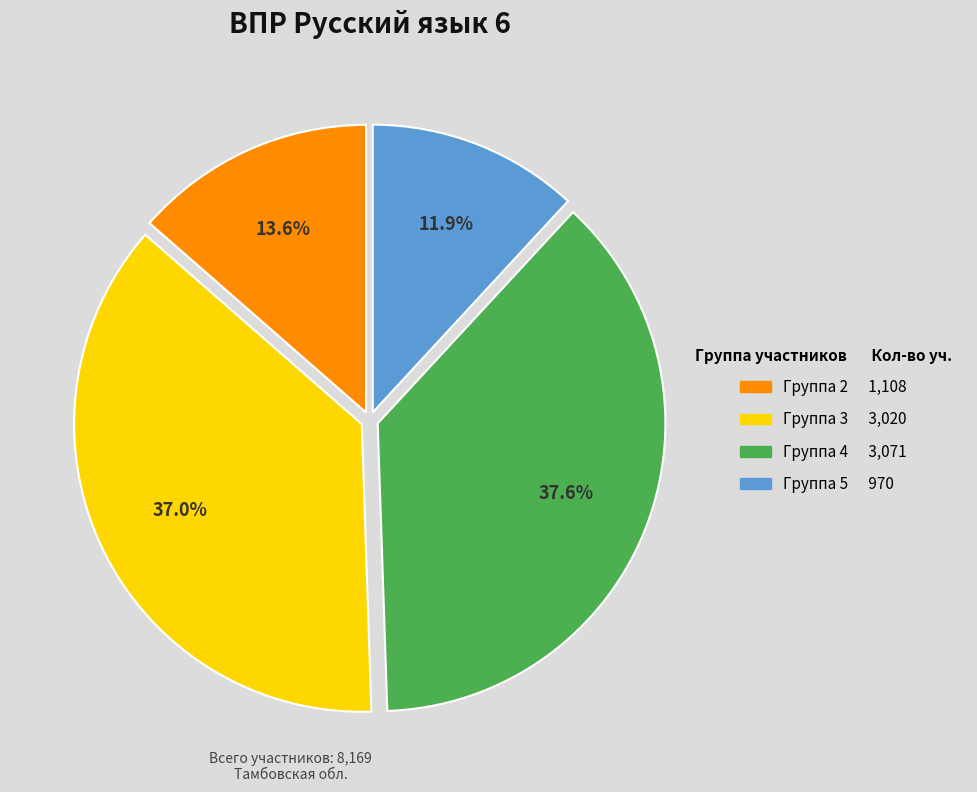

How many segments does this pie chart have?

4